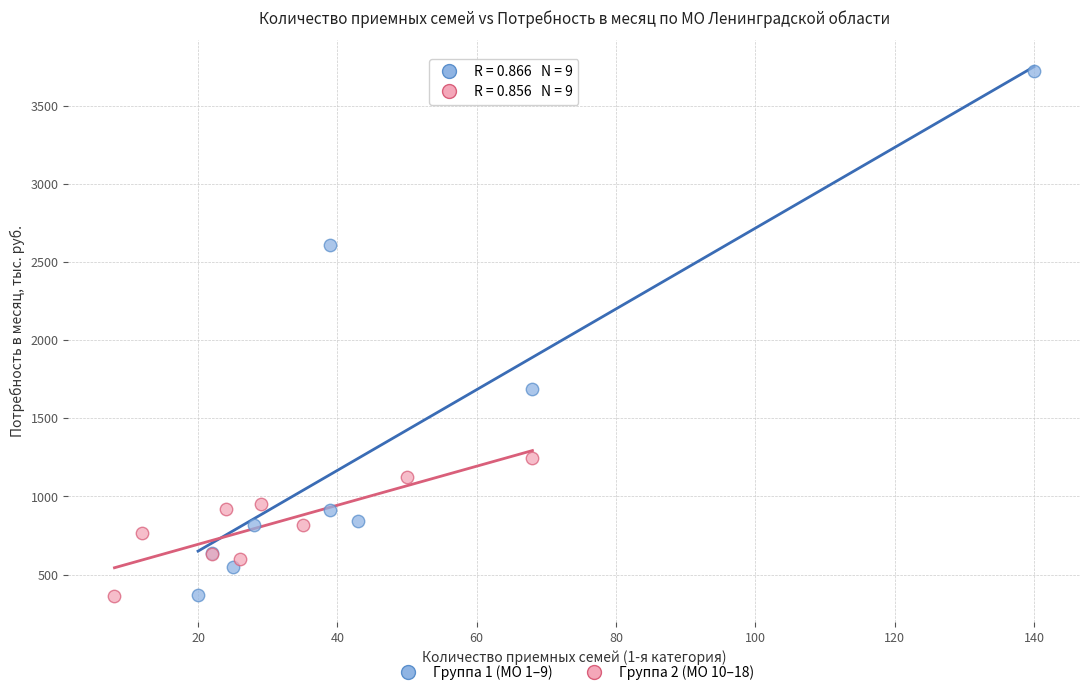

Which series reaches the maximum Y coordinate?

Группа 1 (МО 1–9)